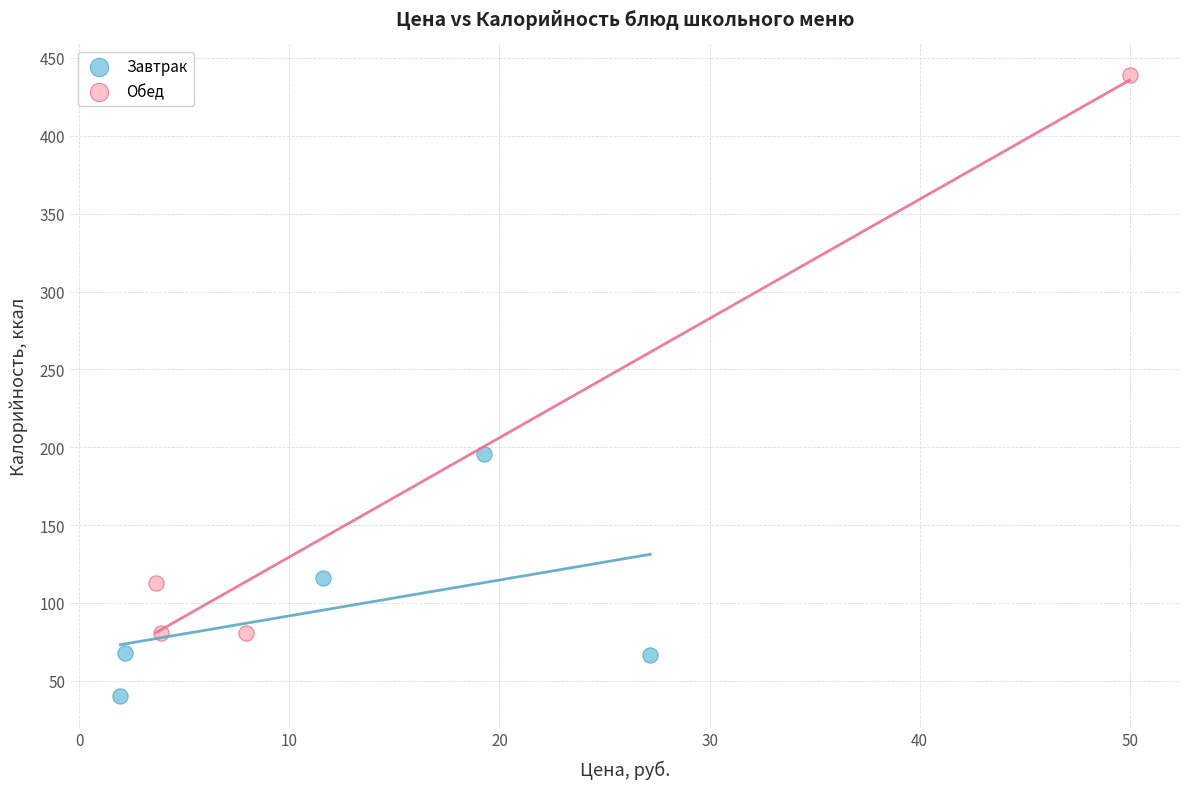

Which series reaches the minimum Y coordinate?

Завтрак